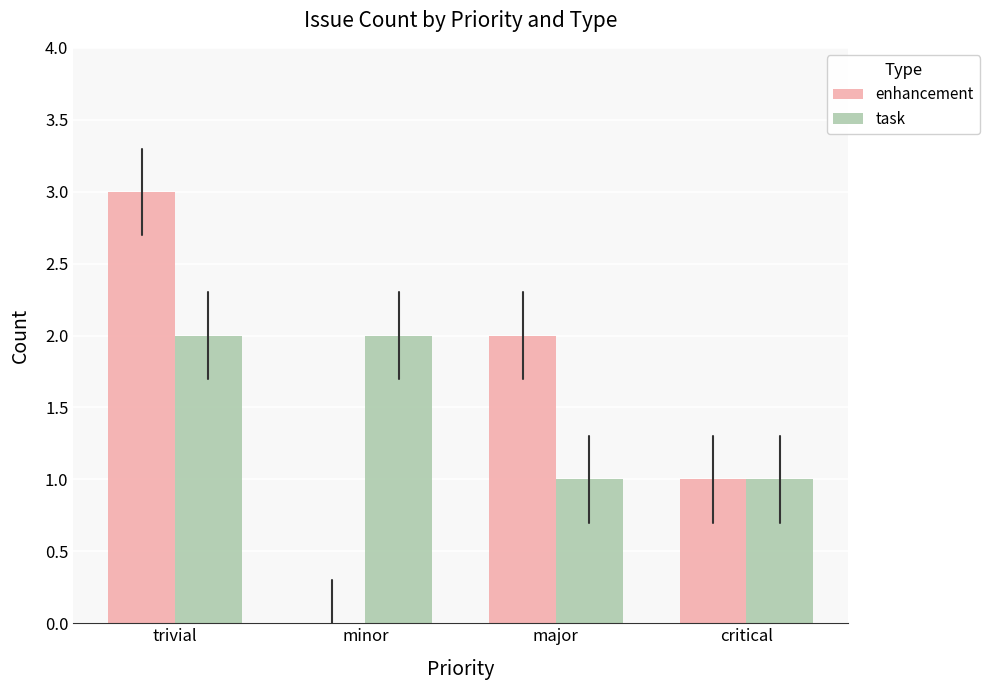

Between major and critical, which series saw the biggest shift?

enhancement